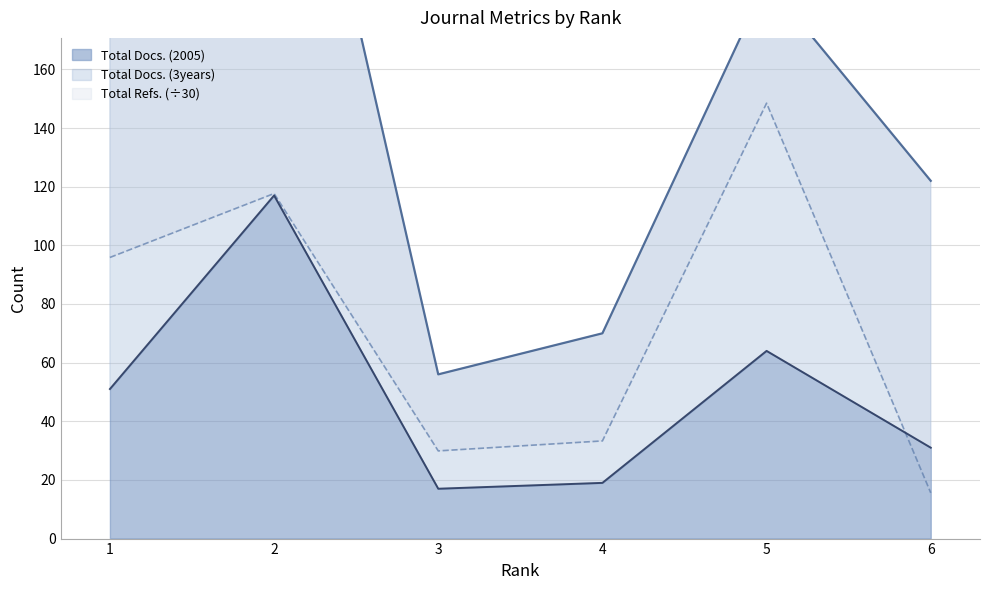

At which category does Total Docs. (3years) reach its first local valley?

3